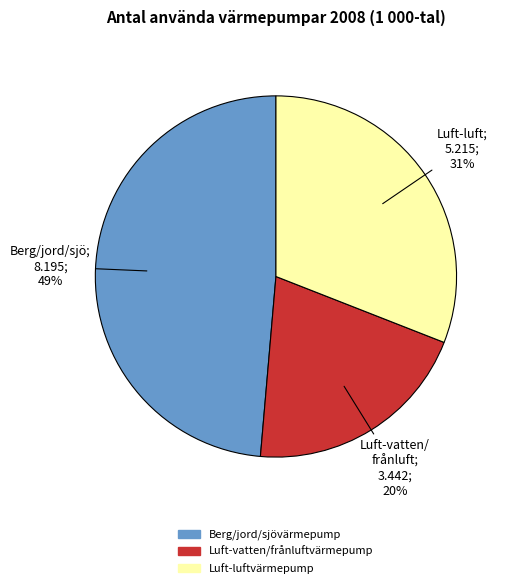

To the nearest percent, what is the average slice percentage?

33%